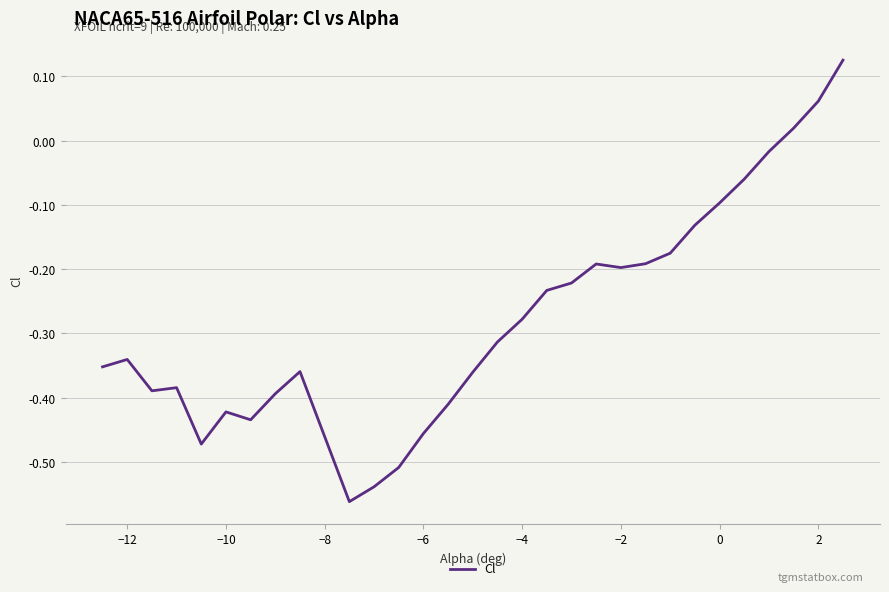

Does the chart have visible grid lines?

Yes